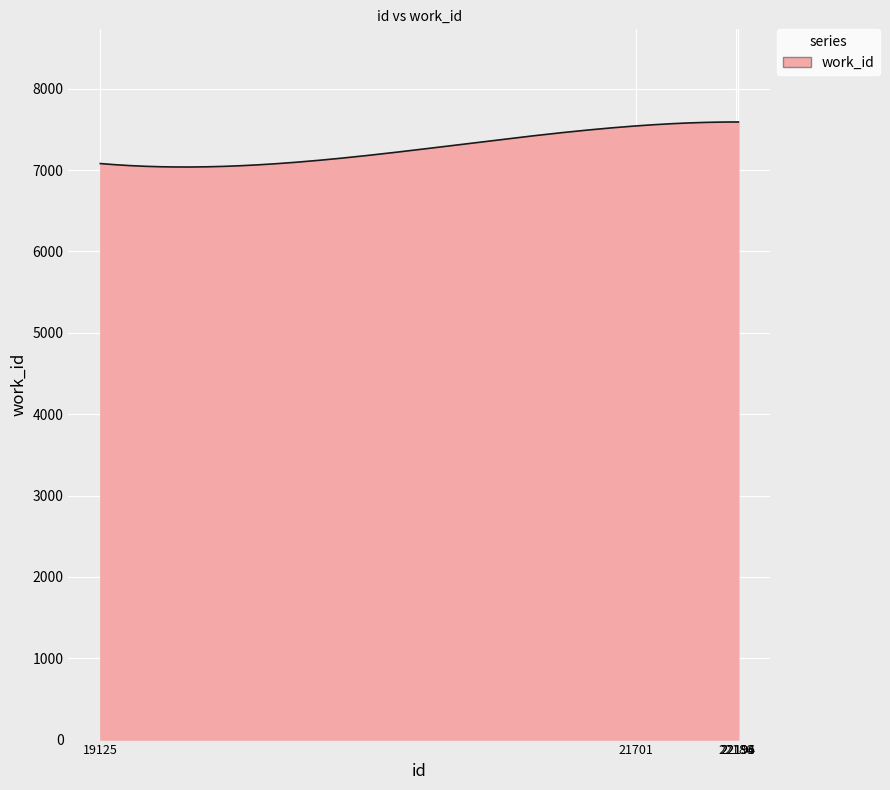

What is the greatest value displayed?

7591.0